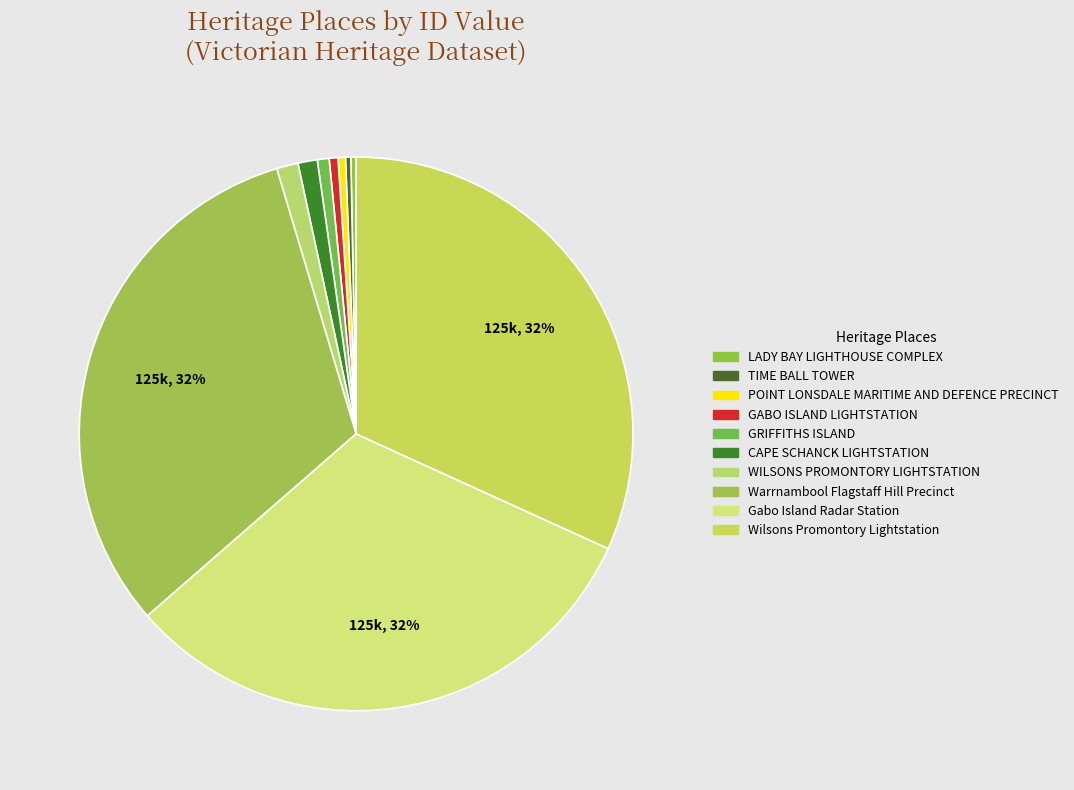

What percentage is the Gabo Island Radar Station slice, to the nearest percent?

32%